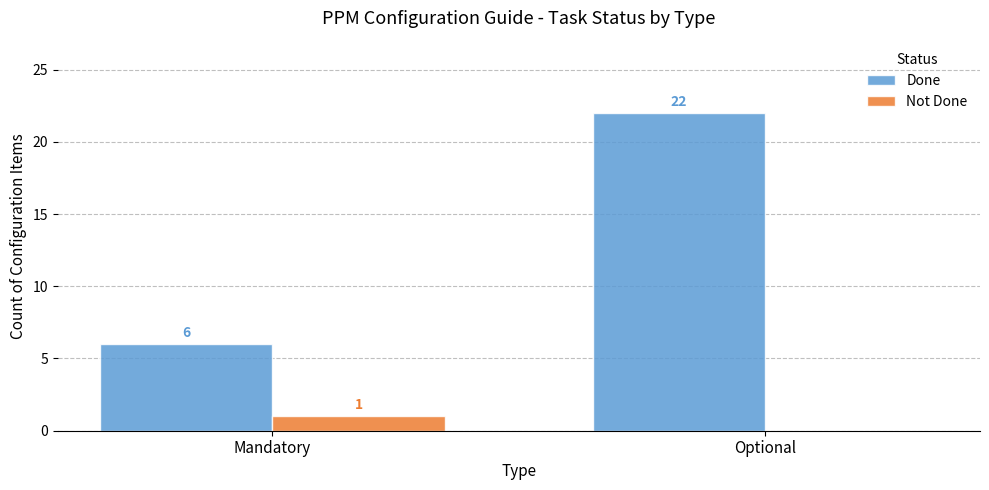

Which category has the highest value in the Not Done series?

Mandatory